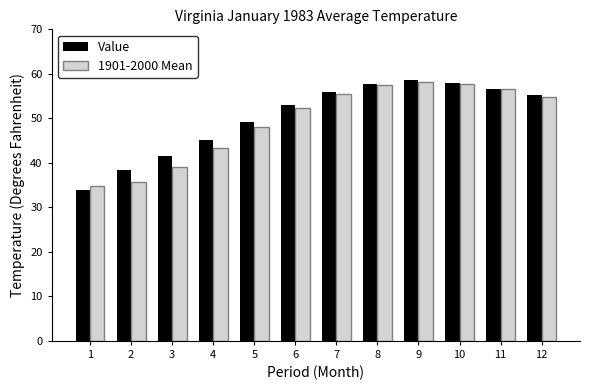

What is the value of the Value bar at the 7th from the left?

56.0